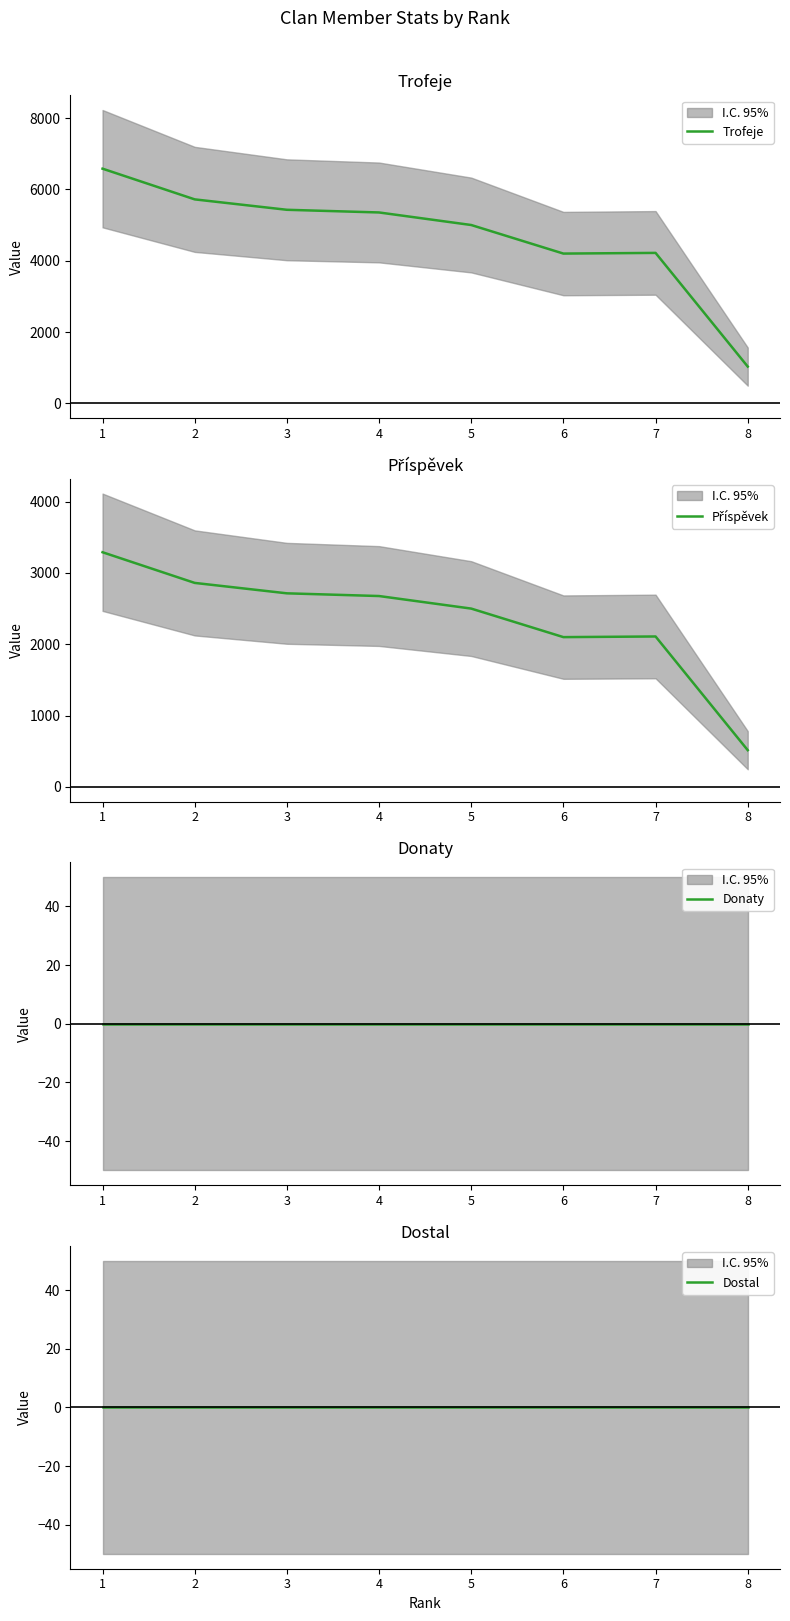

How many series are shown in this chart?

4